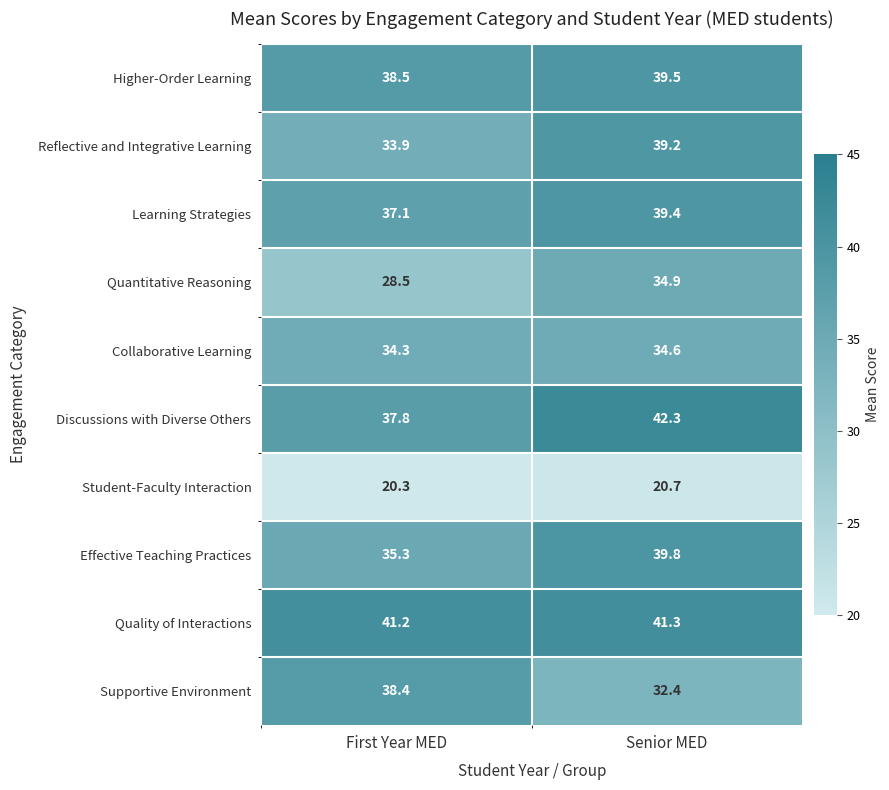

What is the difference between the Higher-Order Learning values at Senior MED and First Year MED?

1.0